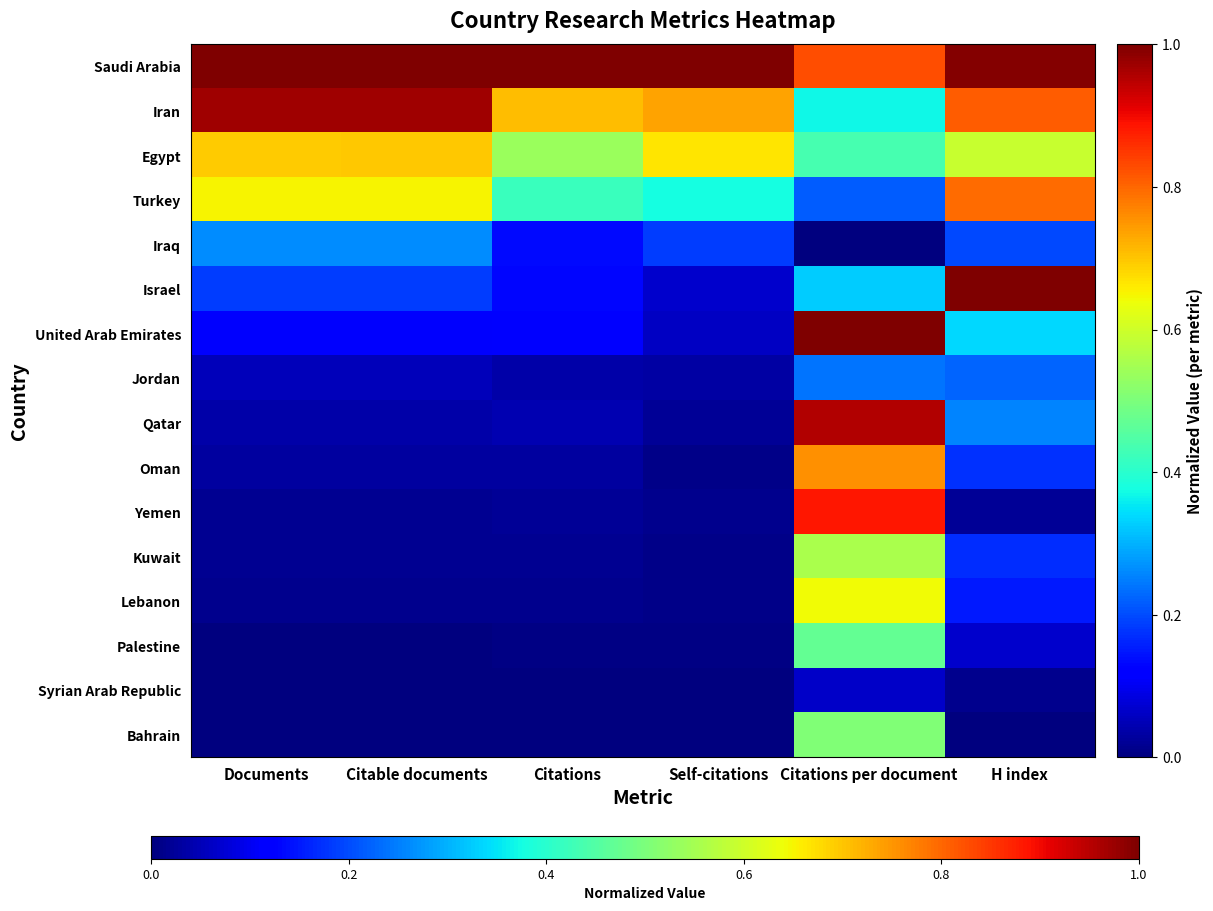

Rank the series by their maximum value, from highest to lowest.

Saudi Arabia, Israel, United Arab Emirates, Iran, Qatar, Yemen, Turkey, Oman, Egypt, Lebanon, Kuwait, Bahrain, Palestine, Iraq, Jordan, Syrian Arab Republic